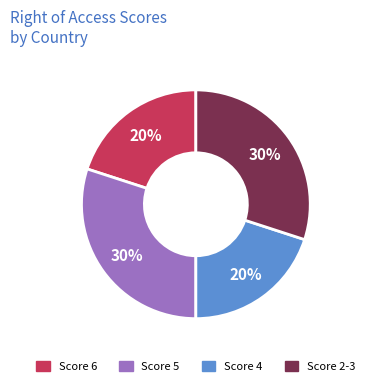

What percentage is the Score 5 slice, to the nearest percent?

30%